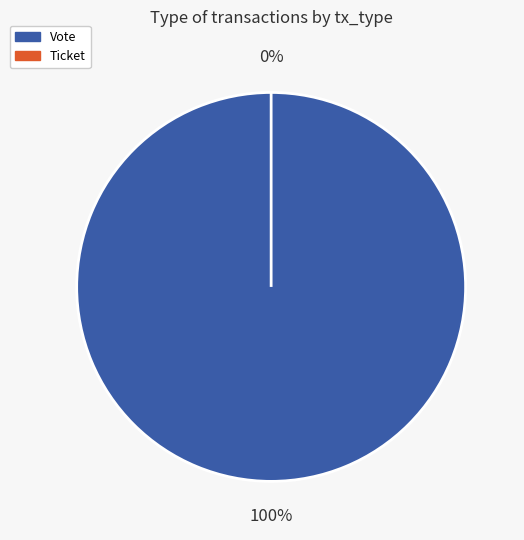

To the nearest percent, what percentage of the pie is Vote?

100%